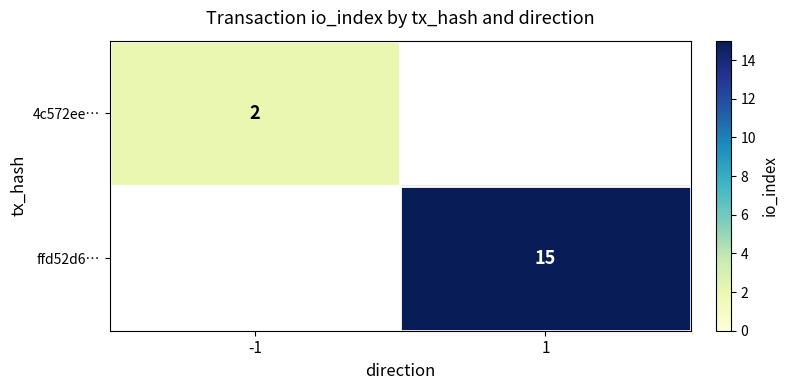

True or false: ffd52d6… has a value of 15 at 1.

True